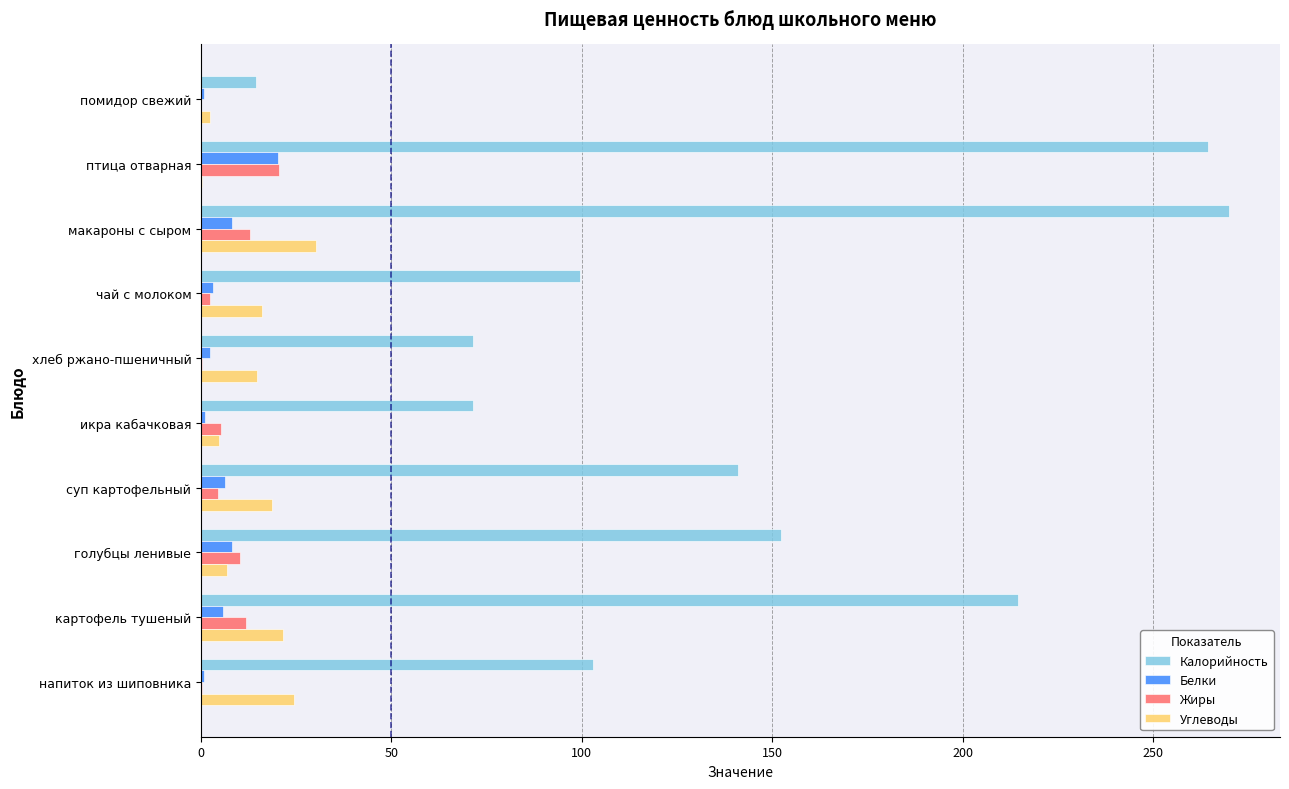

Between птица отварная and икра кабачковая, which series saw the biggest shift?

Калорийность